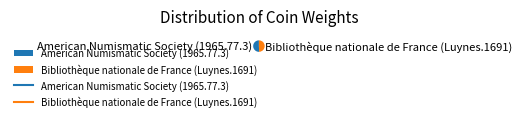

How many slices are in this pie chart?

2